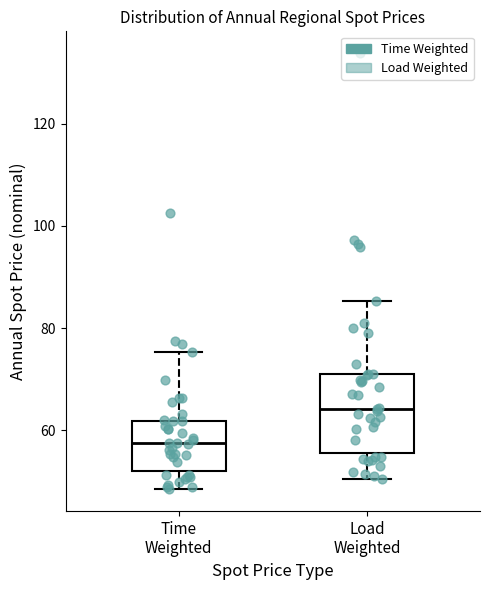

Which box's median line is the highest?

Load Weighted